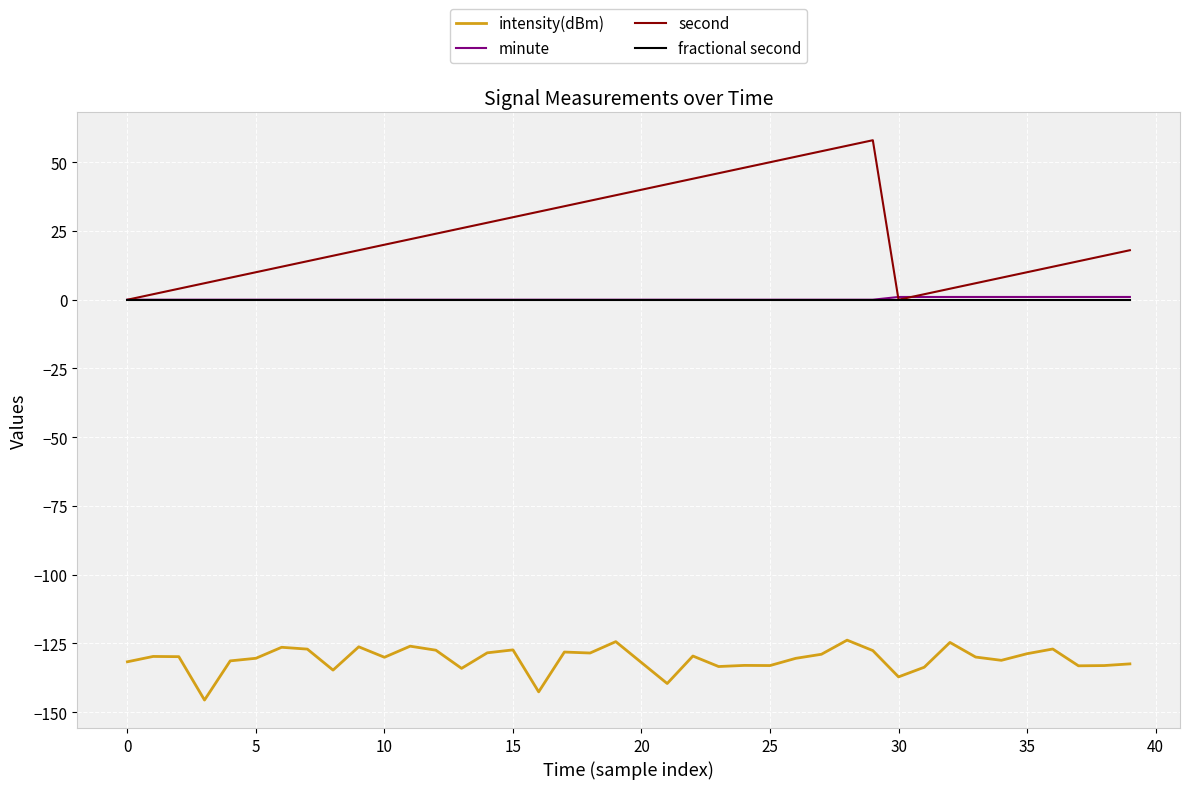

Which series has the largest total across all categories?

second